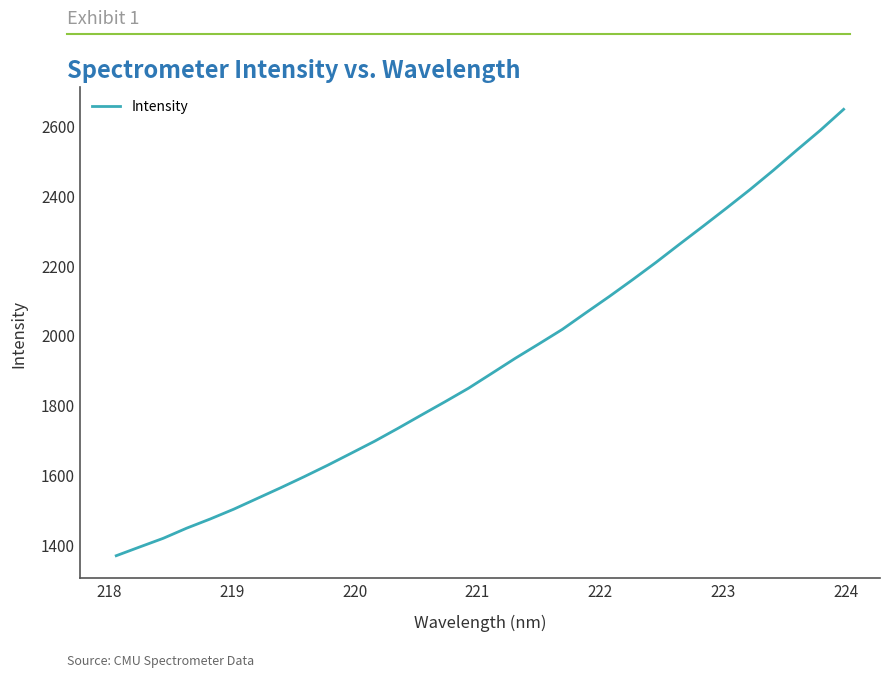

True or false: there are more than 2 points higher than both neighbors.

False